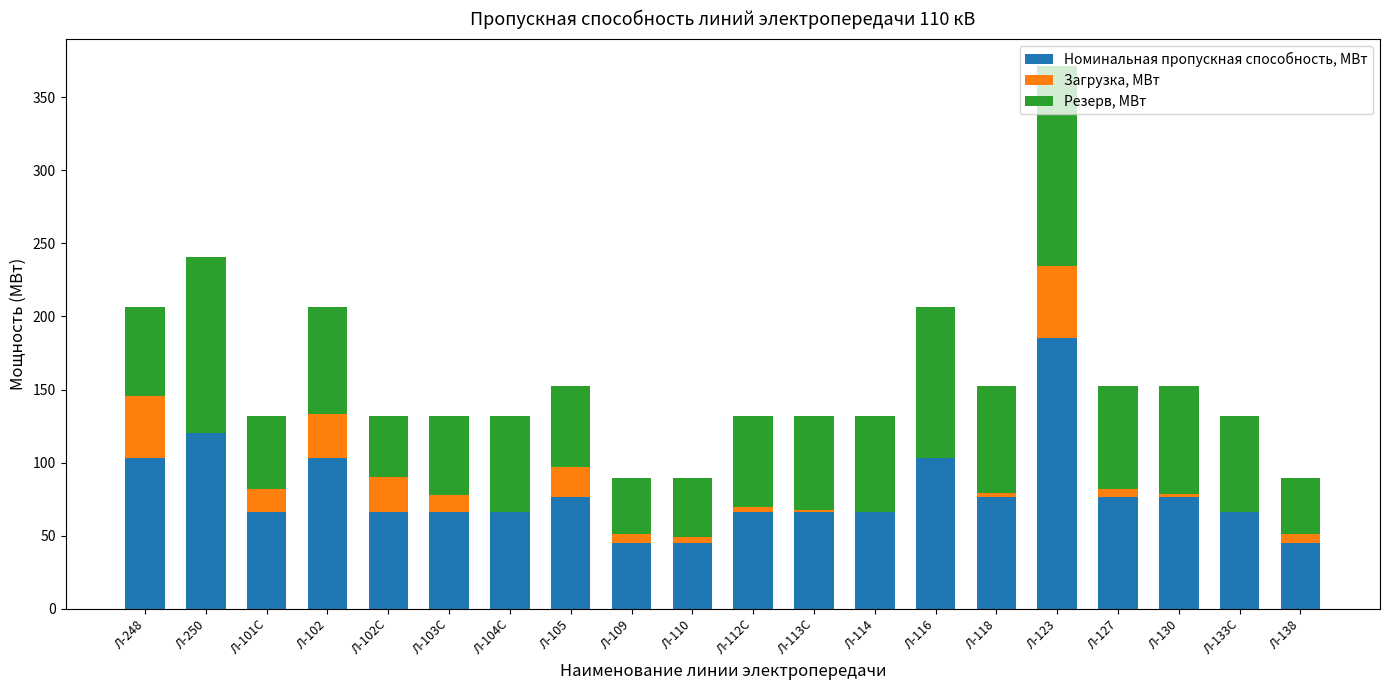

At which category is the sum across all series the highest?

Л-123